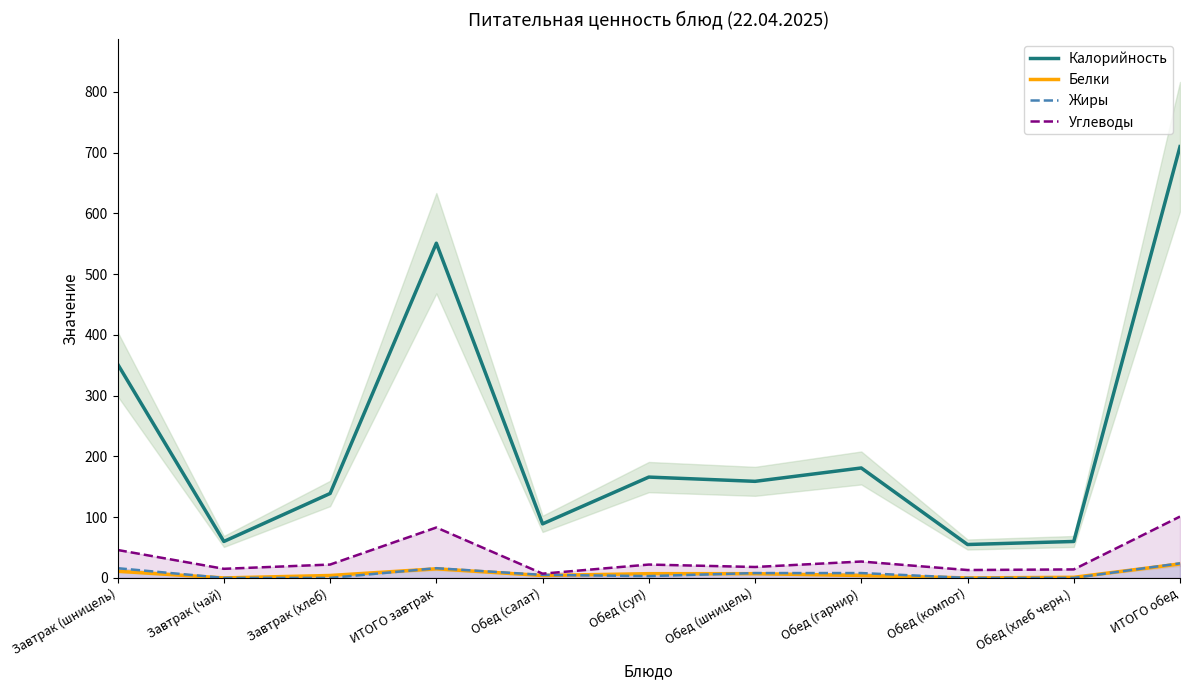

List the labels in order of Калорийность value, largest first.

ИТОГО обед, ИТОГО завтрак, Завтрак (шницель), Обед (гарнир), Обед (суп), Обед (шницель), Завтрак (хлеб), Обед (салат), Завтрак (чай), Обед (хлеб черн.), Обед (компот)